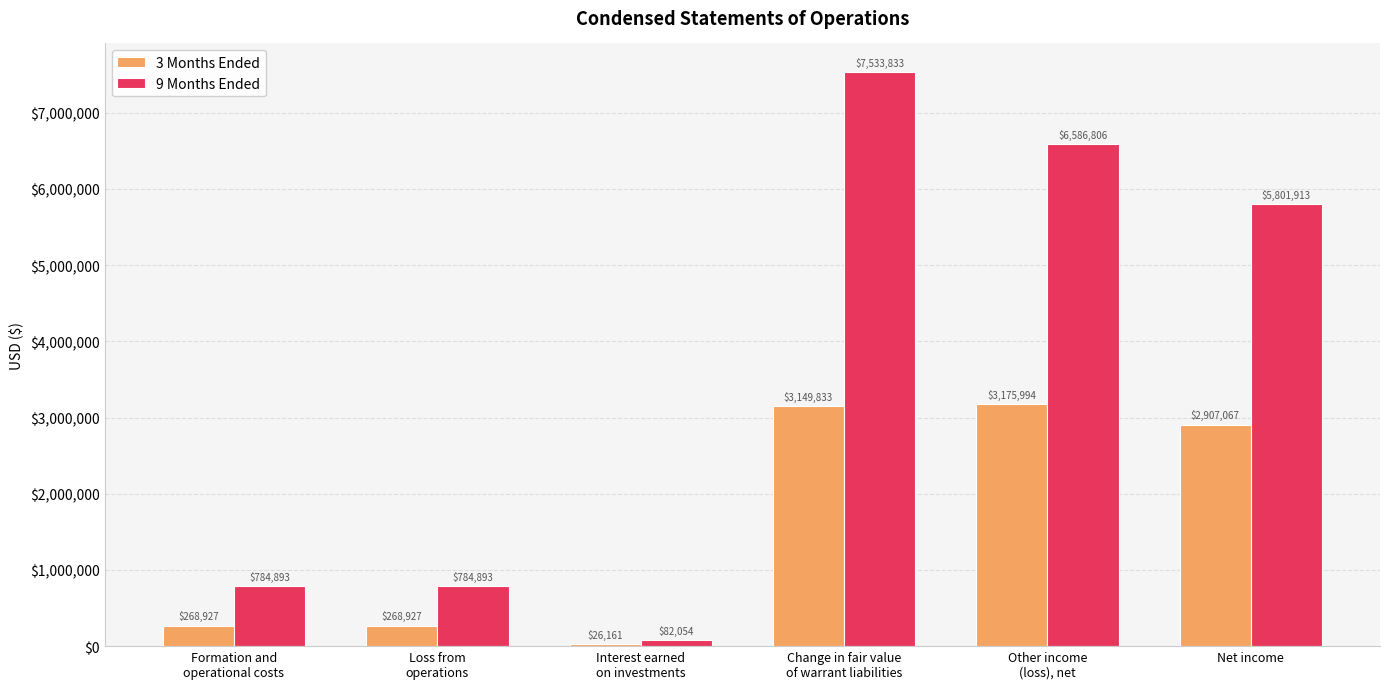

How many groups of bars are there?

6